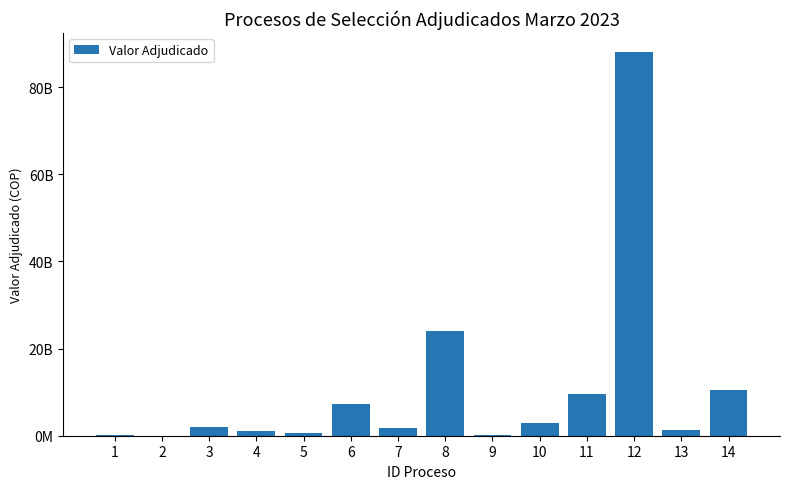

Are the bars grouped side by side (vs. stacked)?

No